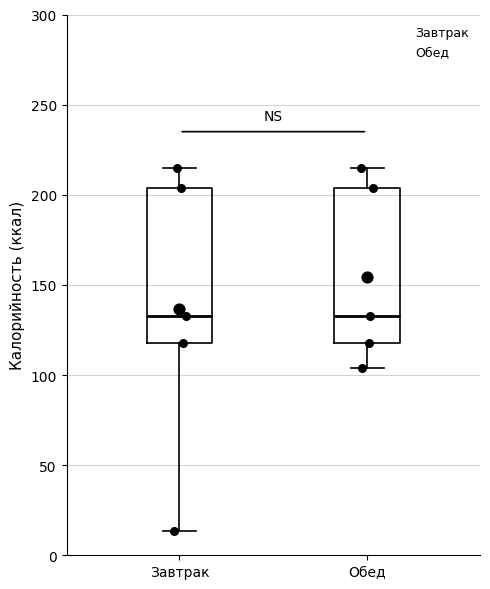

Reading left to right, transcribe this box plot: for each box, give where its median line is, the range the box spans, and where its two whiskers end, as read against the y-axis. The values are not printed on the chart, so give them approximately, as read against the axis.

Завтрак: median 135, box 120 to 205, whiskers 15 to 215
Обед: median 135, box 120 to 205, whiskers 105 to 215